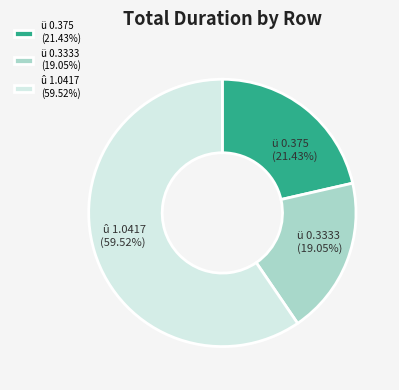

Do ü 0.375 and û 1.0417 together represent more than half of the pie?

Yes